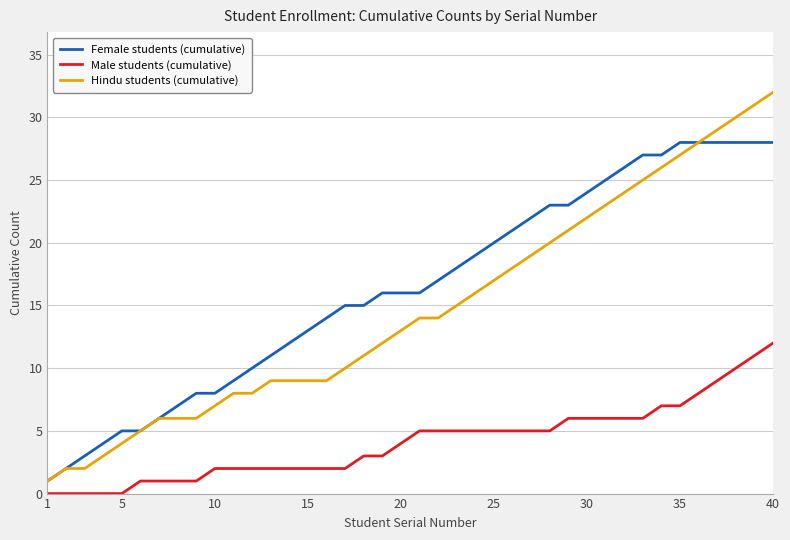

Which series has the largest total across all categories?

Female students (cumulative)